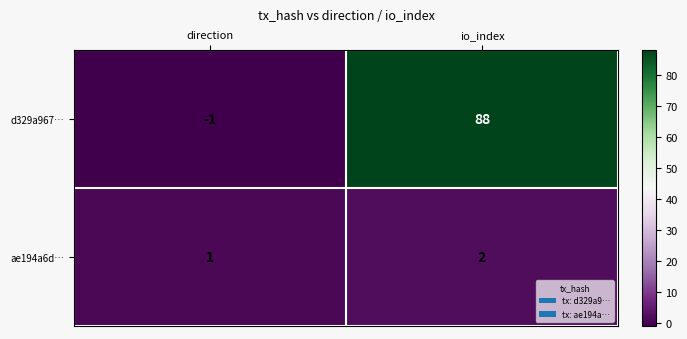

What is the maximum value shown in the chart?

88